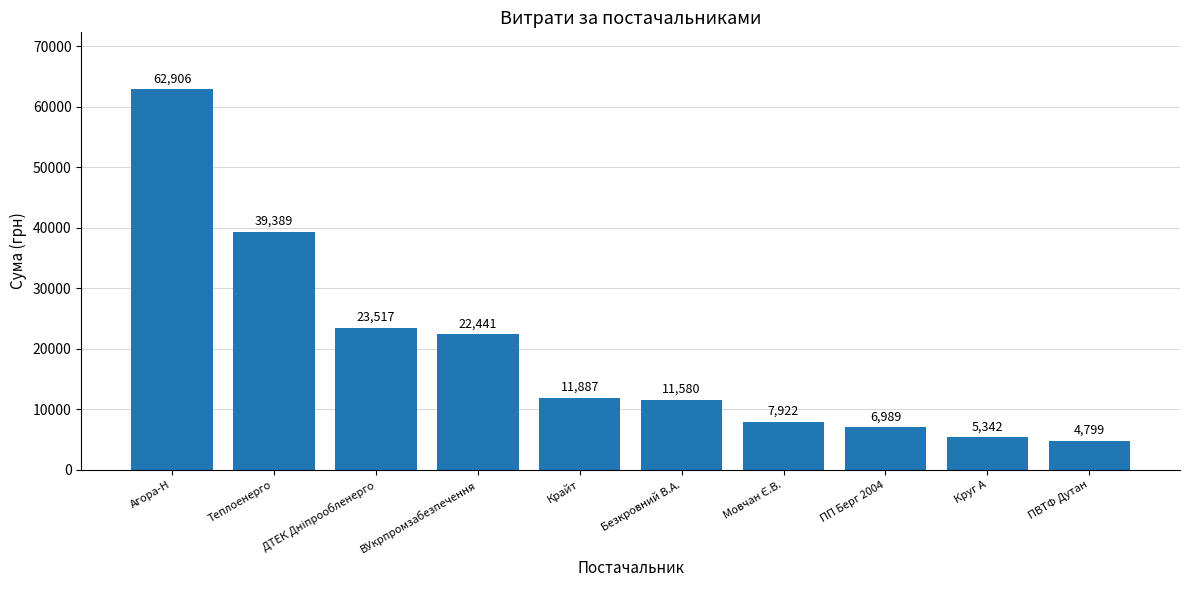

What is the value of the 1st bar from the left?

62906.0